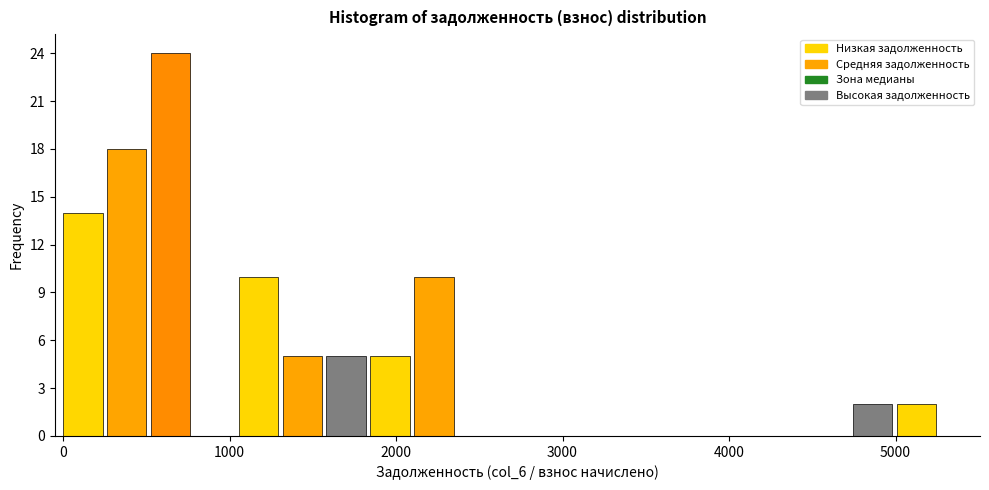

Around what value on the x-axis is the tallest bar? Give the approximate position of its centre, as read against the axis.

600